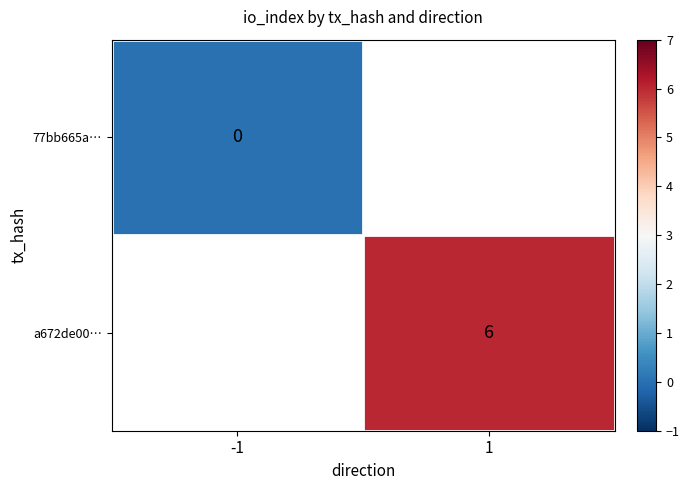

True or false: a672de00… has a value of 9 at 1.

False